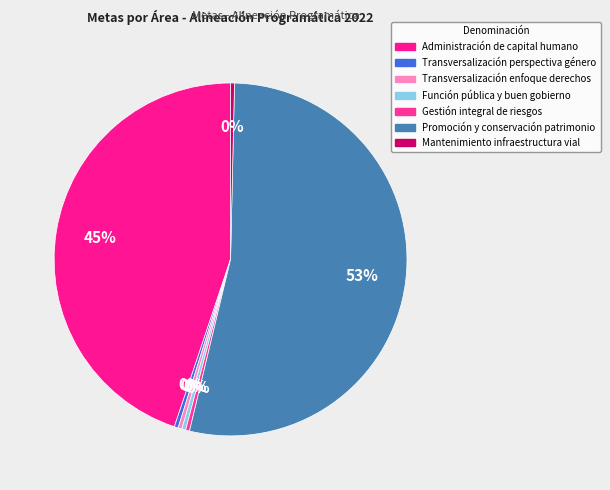

How many segments does this pie chart have?

7